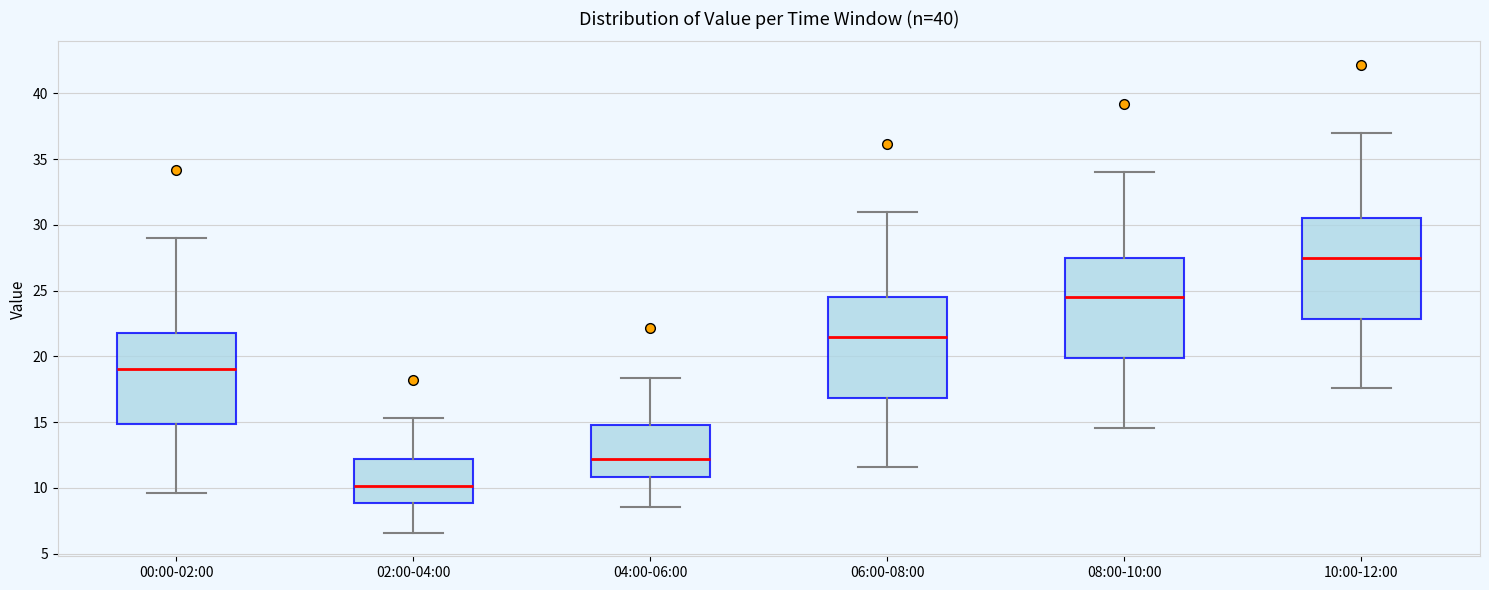

Which box has the lowest median line?

02:00-04:00